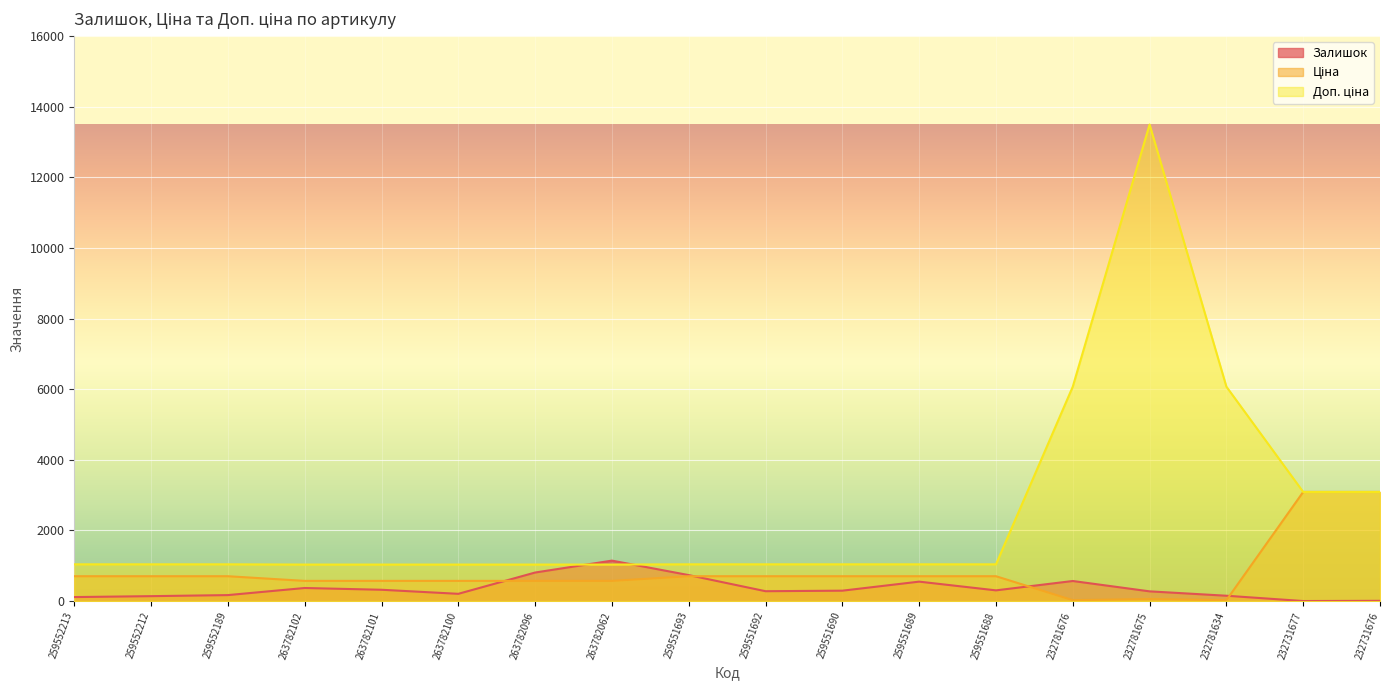

How many lines are shown in the chart?

3